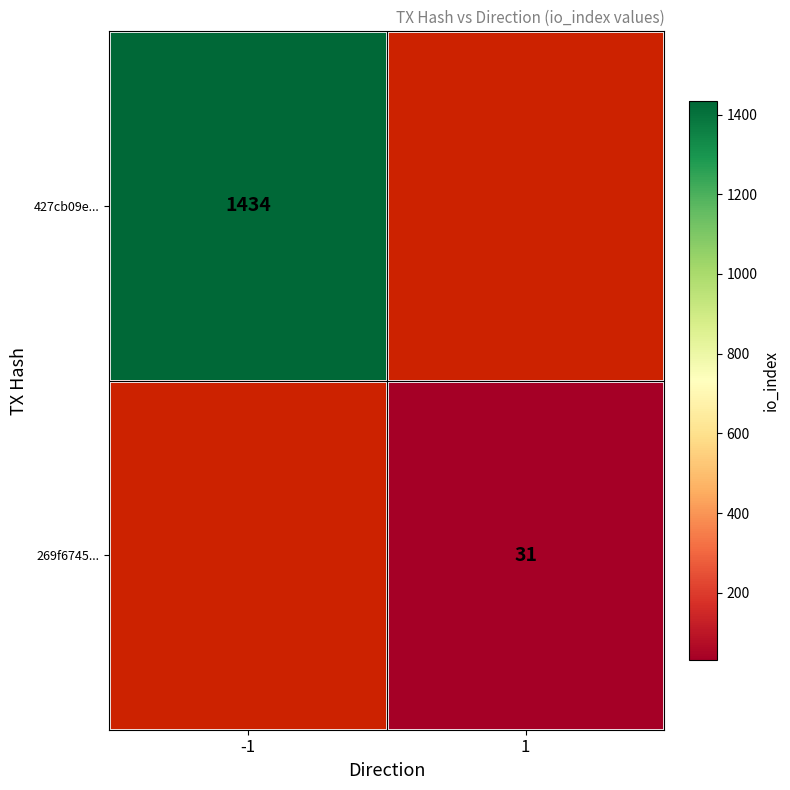

The 269f6745... series shows 49 at 1. True or false?

False